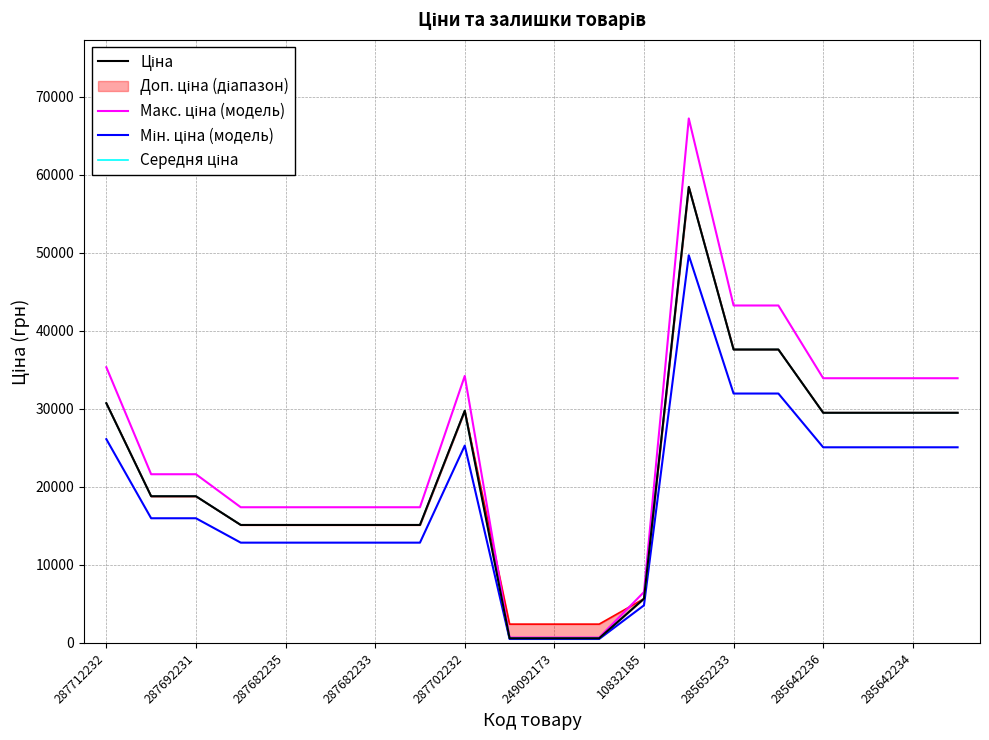

In Ціна, how many points are higher than both neighbors (excluding endpoints)?

2